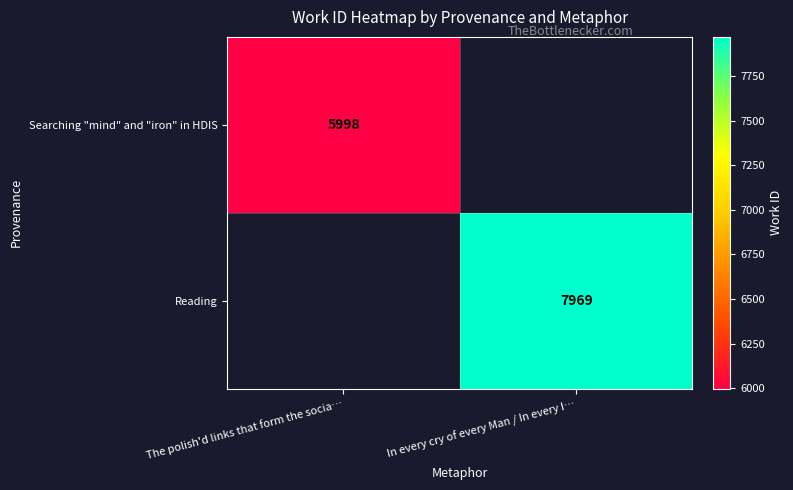

The value of Reading at In every cry of every Man / In every I… is 12765. True or false?

False